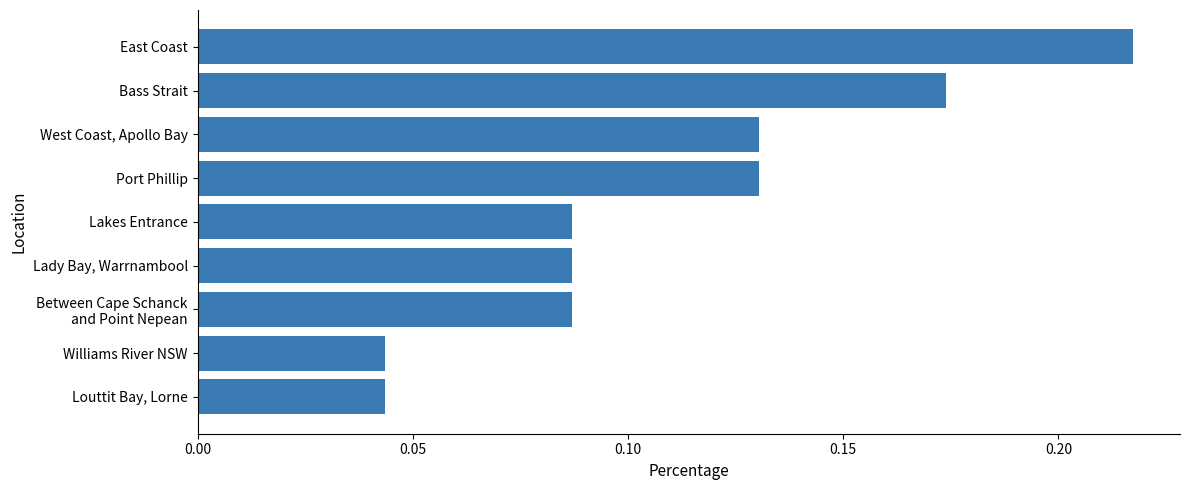

What is the sum of all values?

1.0